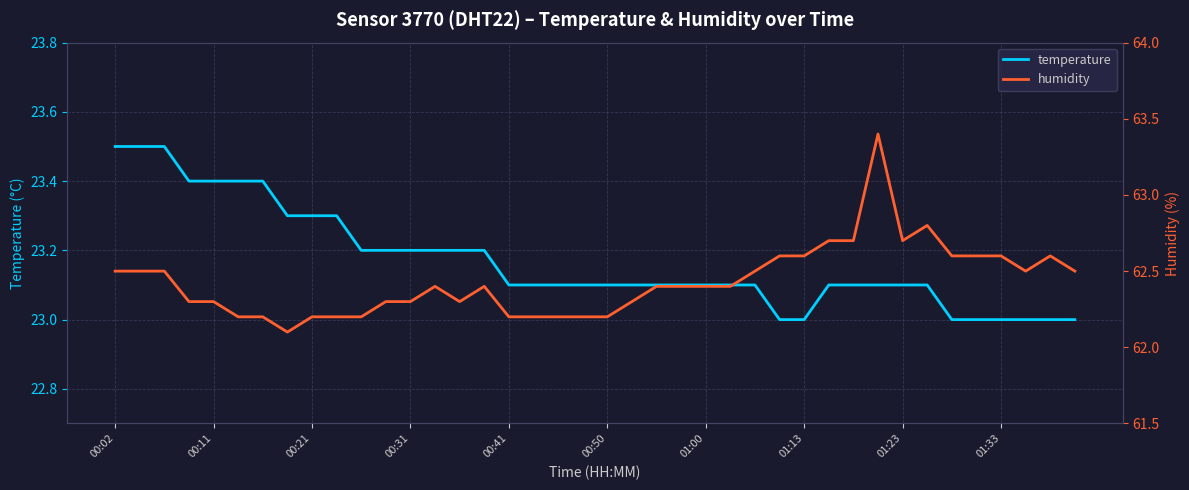

What is the difference between the humidity values at 15 and 14?

0.1